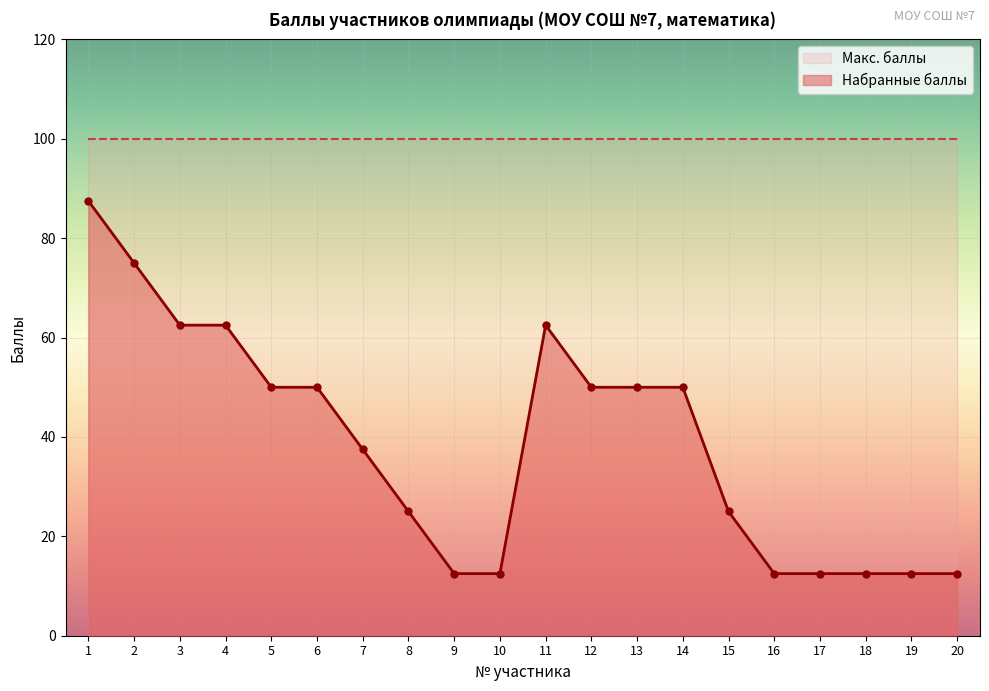

What is the difference between the second highest and second lowest values?

62.5